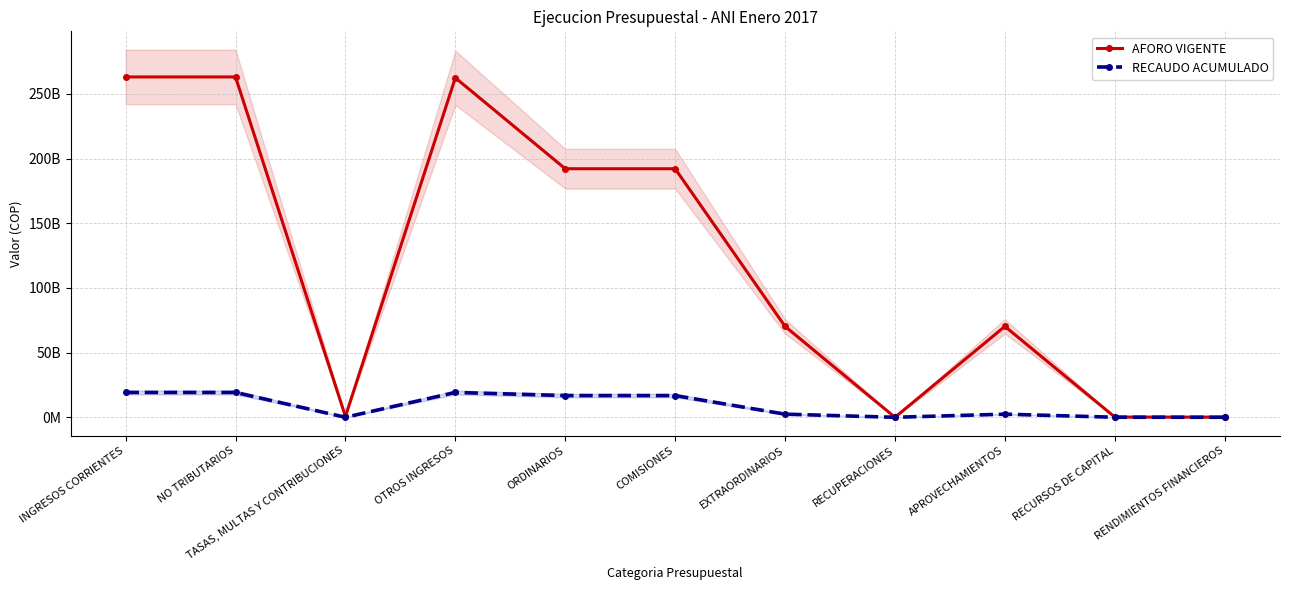

Which category has the lowest value across all series?

TASAS, MULTAS Y CONTRIBUCIONES